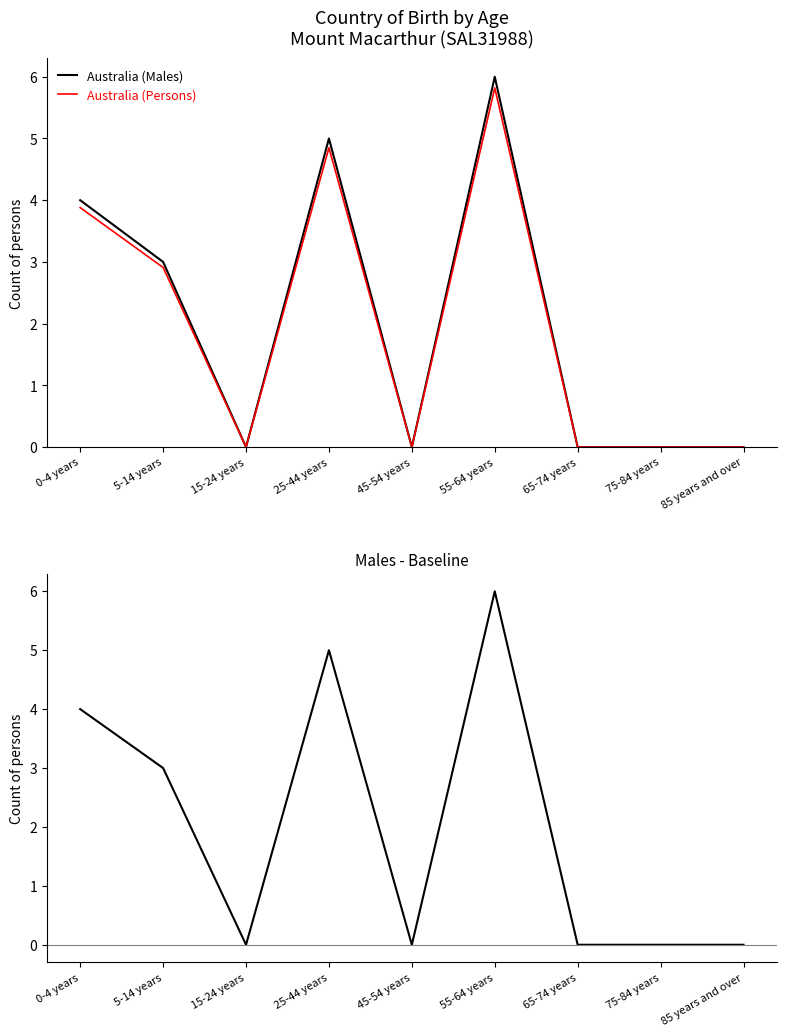

At which label is Australia (Males) closest to 3?

5-14 years